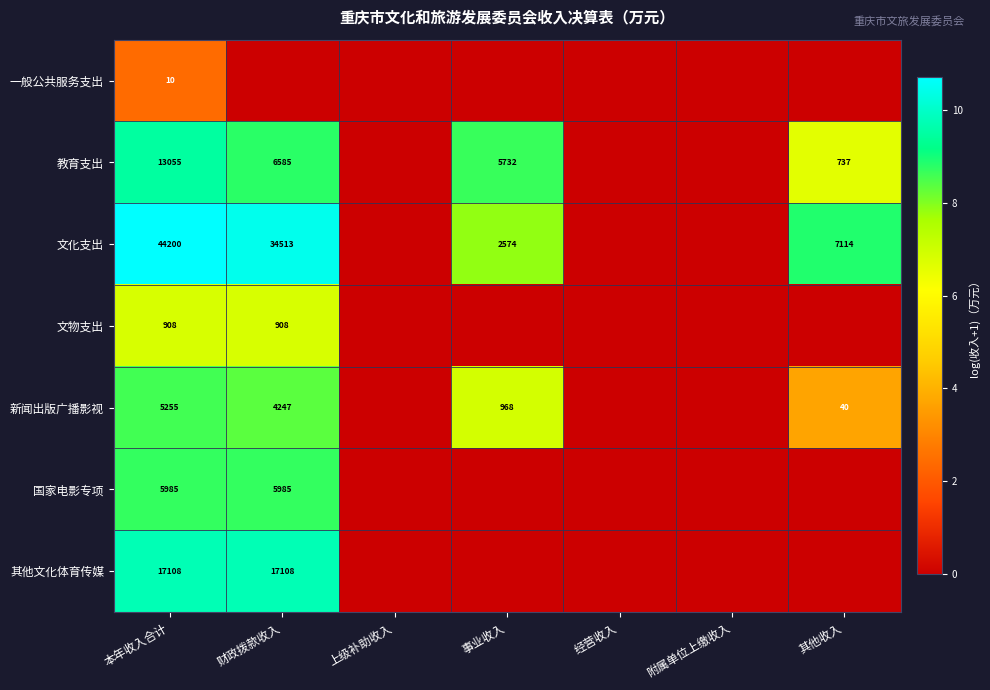

Rank the series at 本年收入合计 from lowest to highest value.

一般公共服务支出, 文物支出, 新闻出版广播影视, 国家电影专项, 教育支出, 其他文化体育传媒, 文化支出